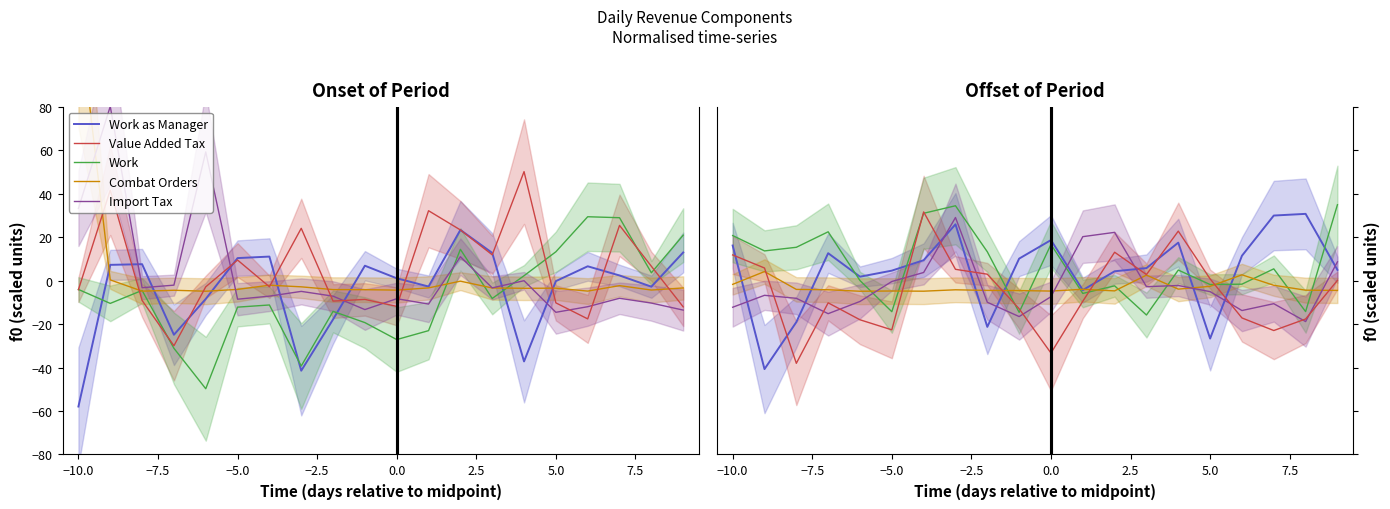

How many lines are shown in the chart?

5